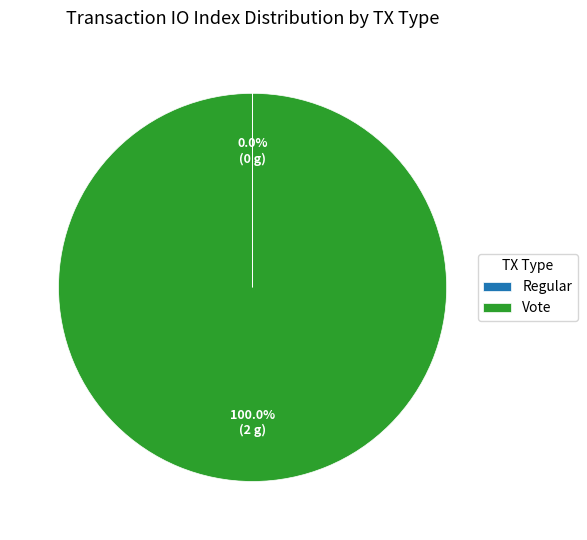

Which category has the biggest portion of the pie?

Vote